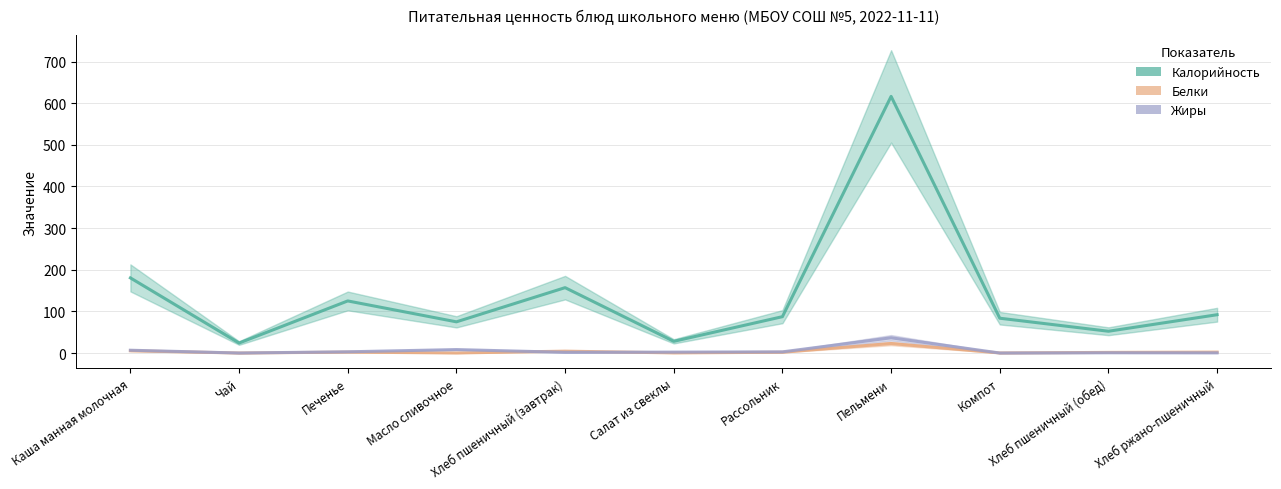

At how many categories does at least one series exceed 610?

1